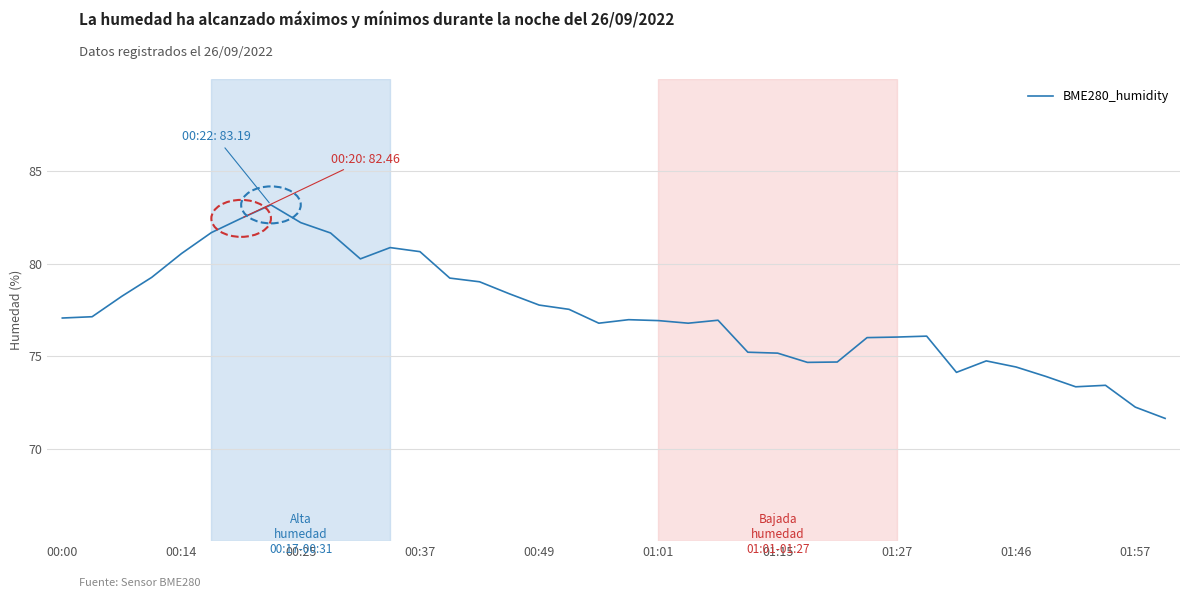

How many series are shown in this chart?

1